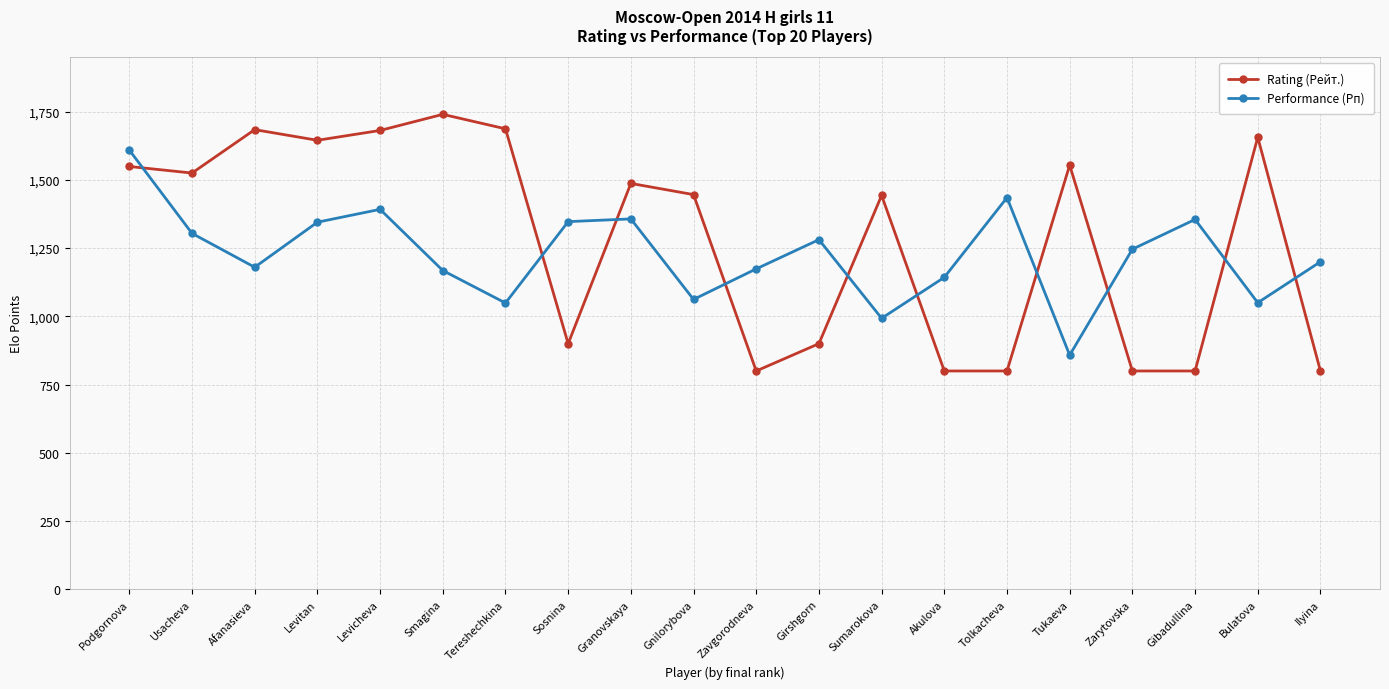

Which series has the largest range (max minus min)?

Rating (Рейт.)